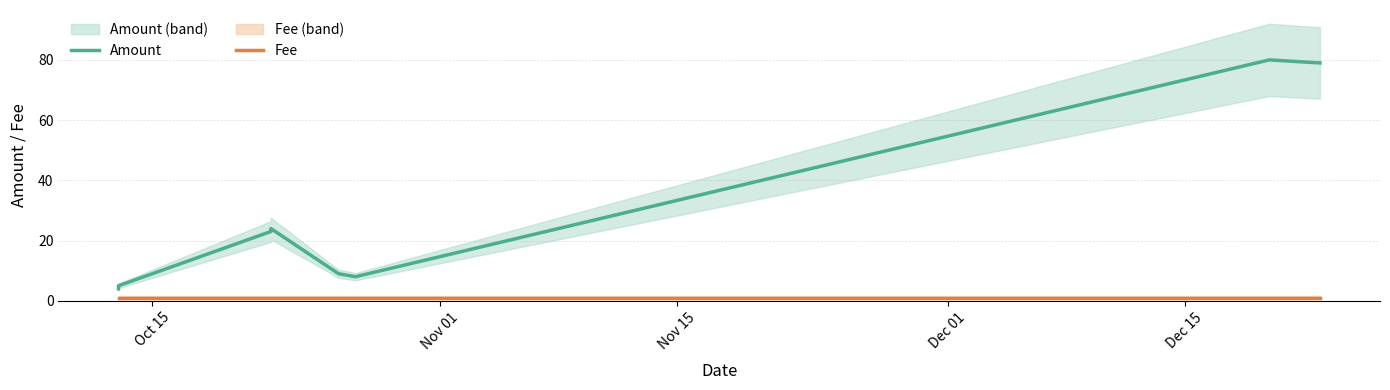

Rank the series by their average value, from lowest to highest.

Fee, Amount